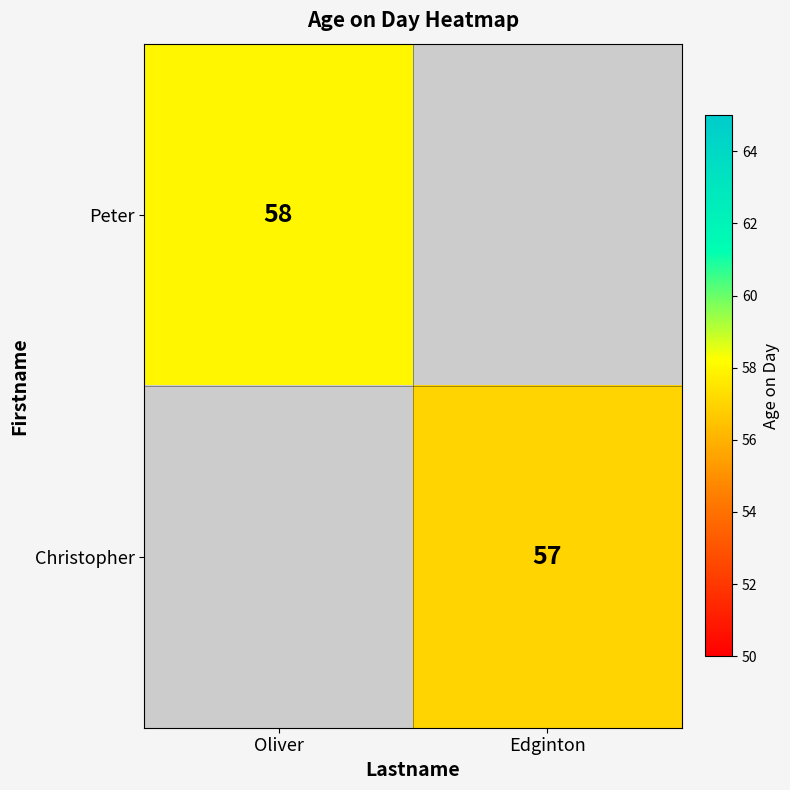

True or false: Peter has a value of 83 at Oliver.

False